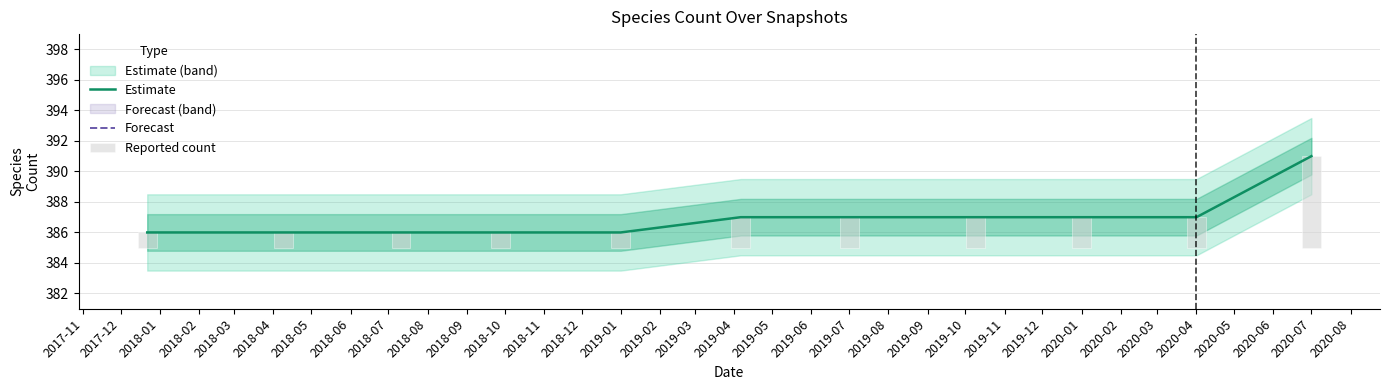

What is the minimum value for Estimate?

386